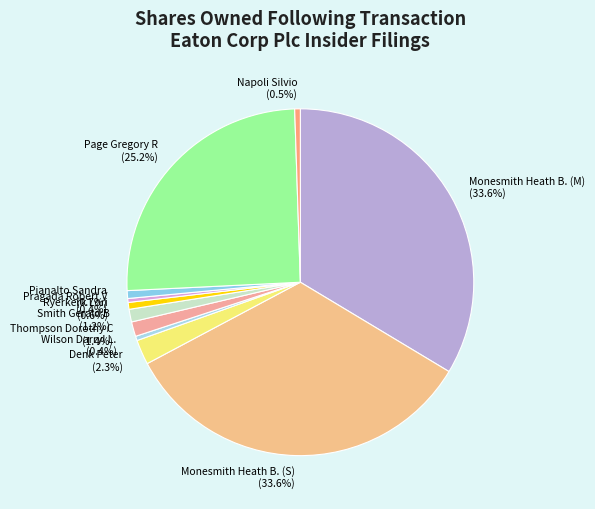

Do Ryerkerk Lori and Smith Gerald B together represent more than half of the pie?

No